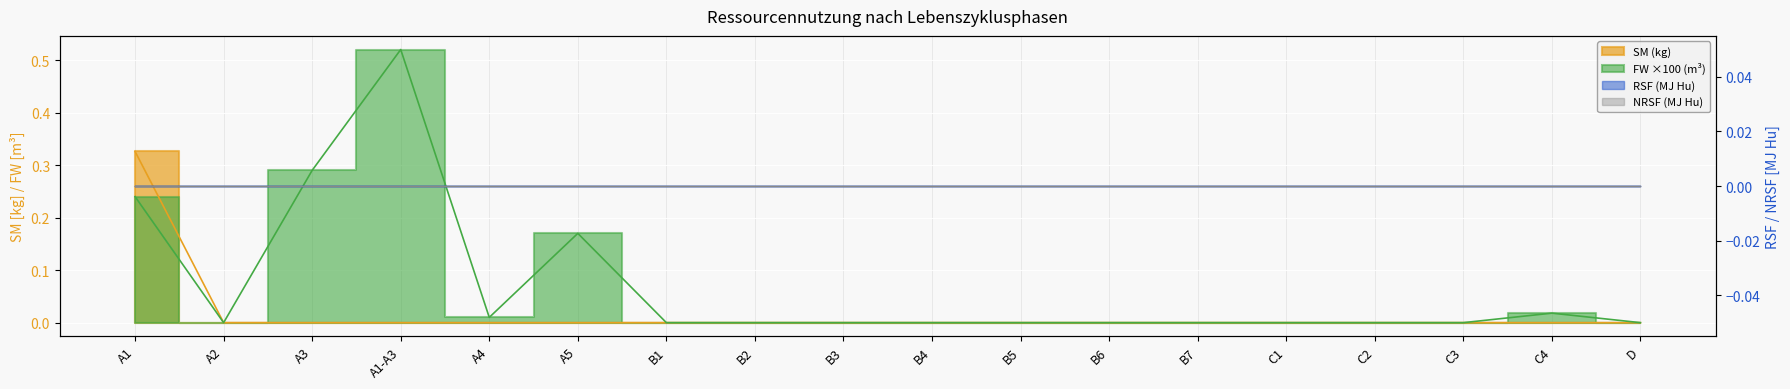

How many interior local peaks does the FW (m3) series have?

3